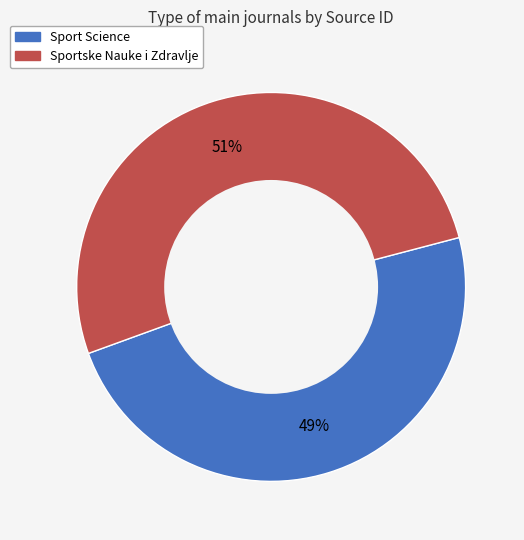

Does Sport Science account for over 50% of the chart?

No